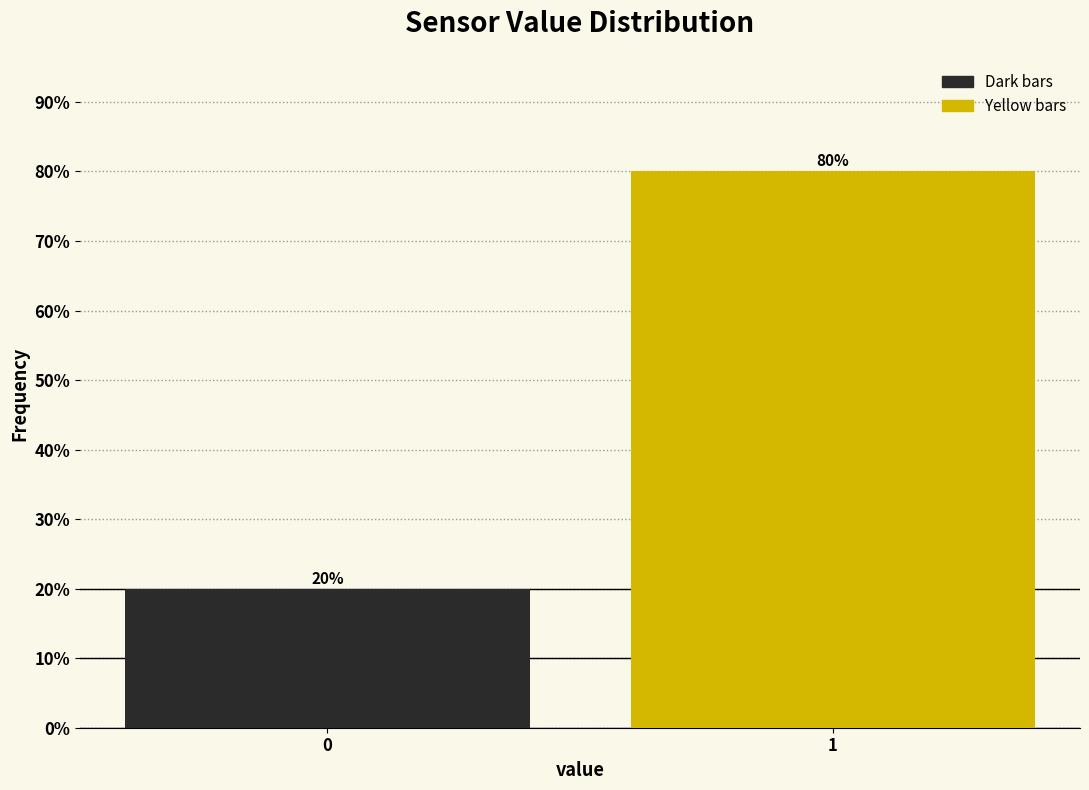

What is the maximum value shown in the chart?

80.1